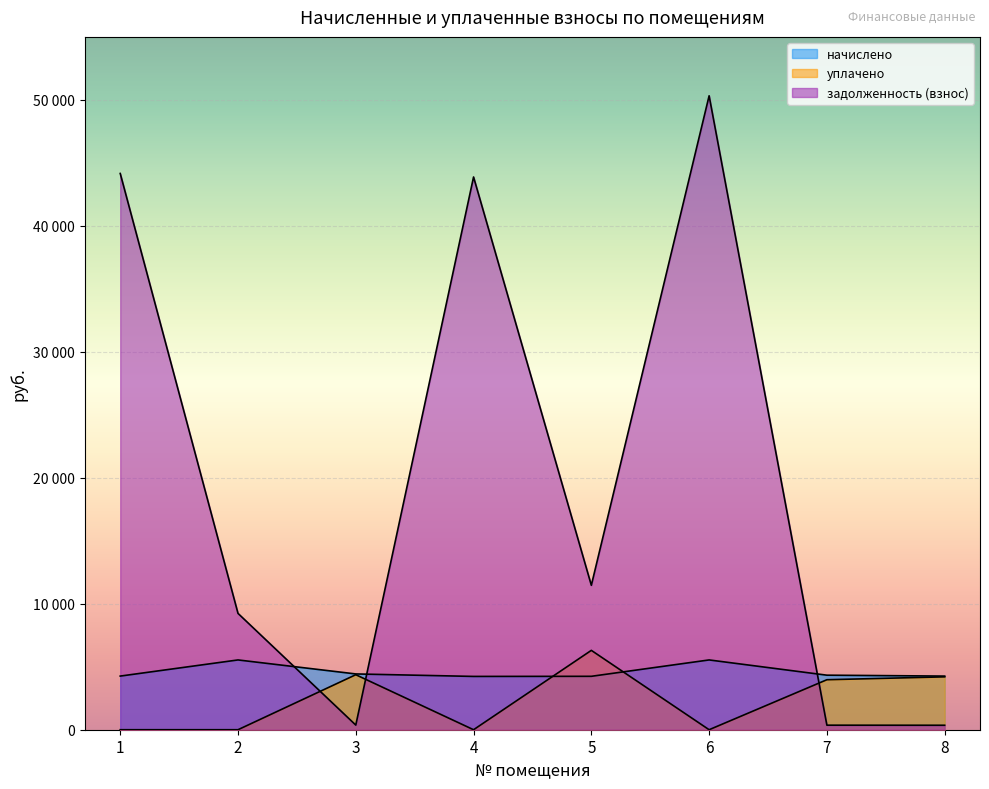

How many times do задолженность (взнос) and начислено cross each other?

3